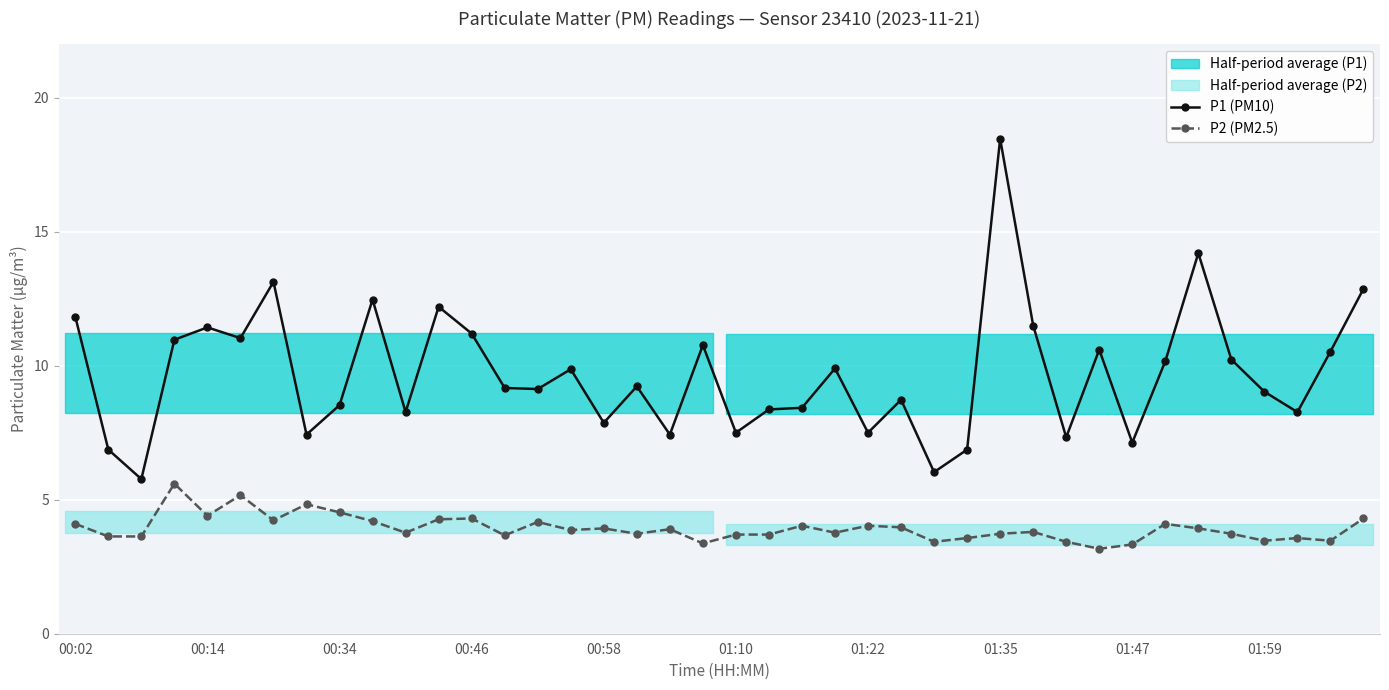

Rank the series by their maximum value, from lowest to highest.

P2 (PM2.5), P1 (PM10)